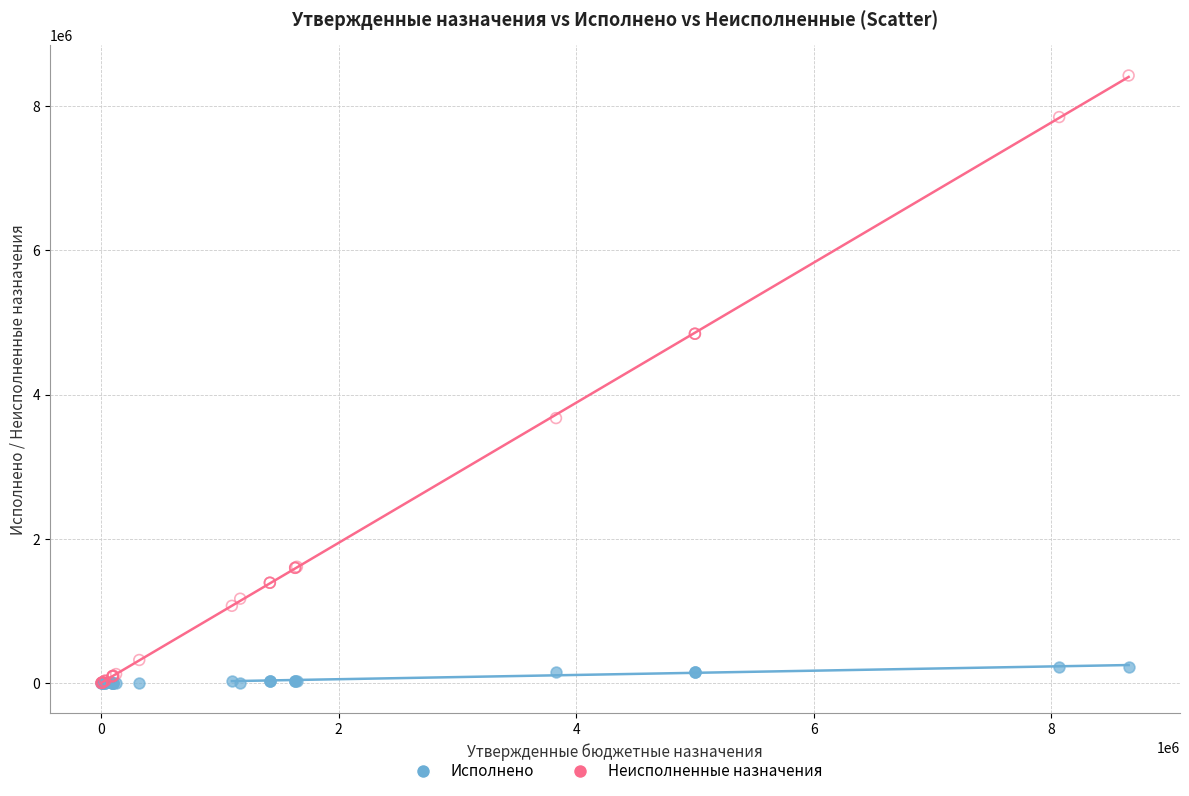

Which series reaches the maximum Y coordinate?

Неисполненные назначения